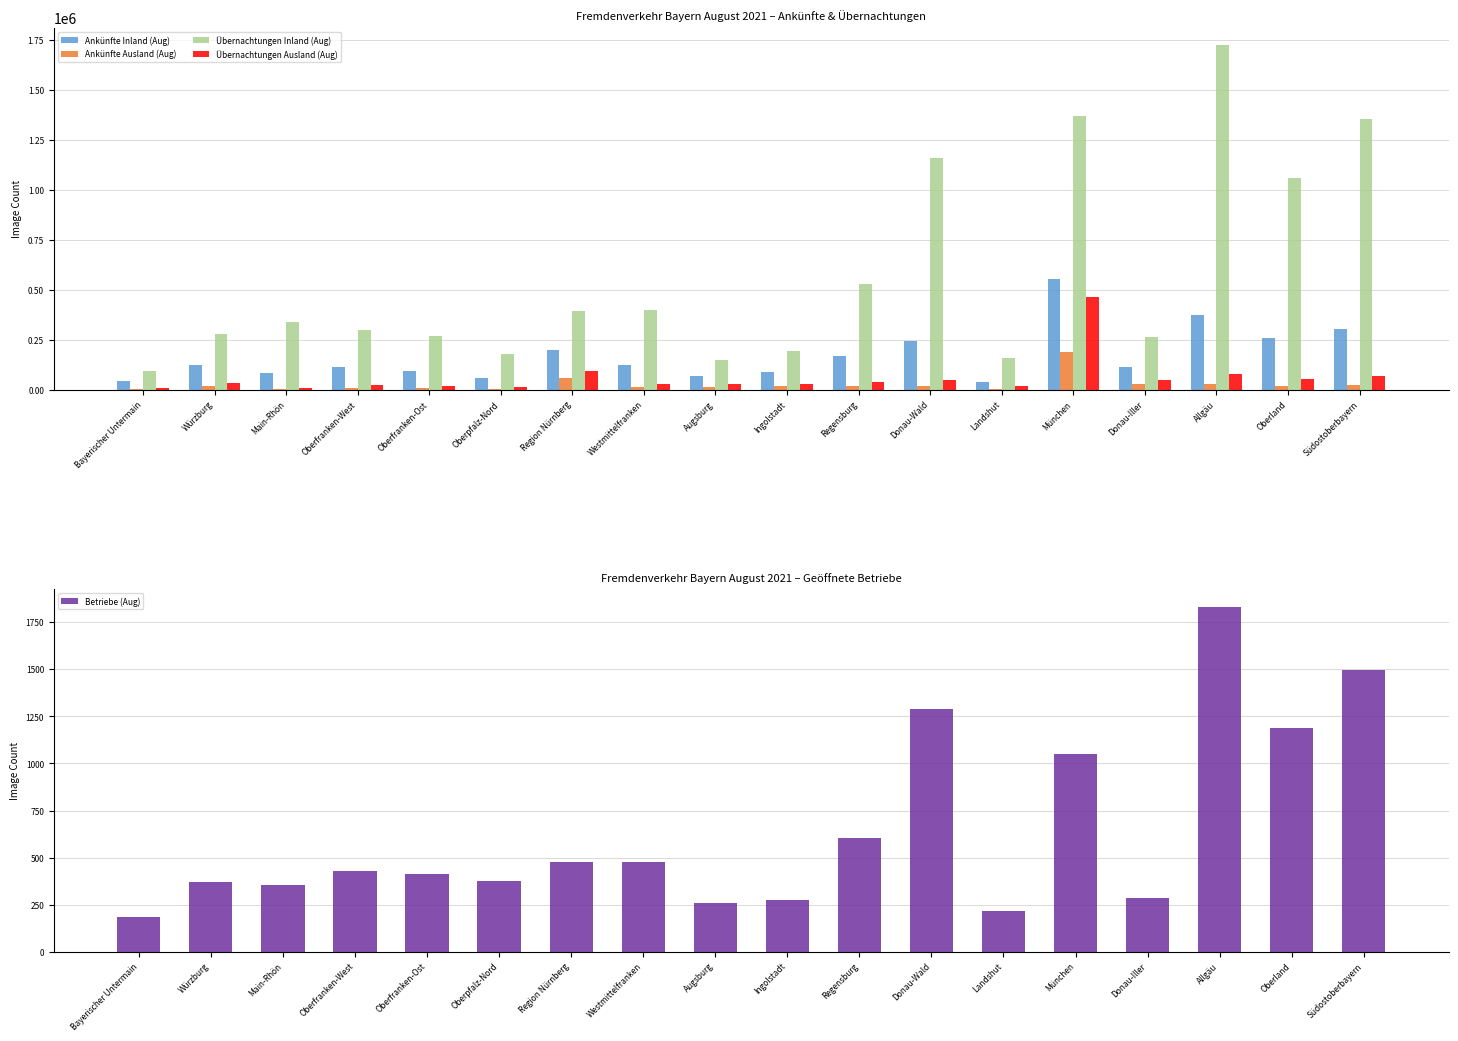

Which has a higher value, Oberpfalz-Nord or Allgäu?

Allgäu